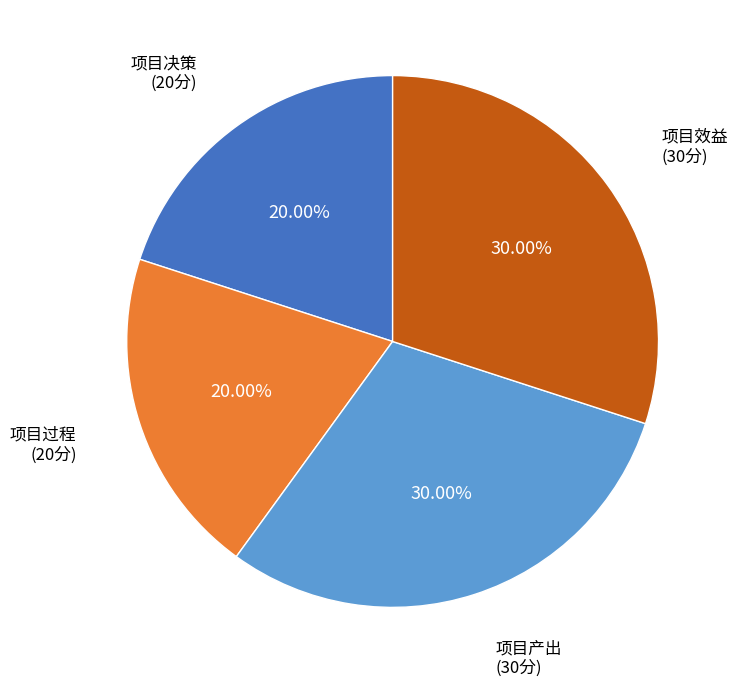

Count the number of slices in the pie.

4